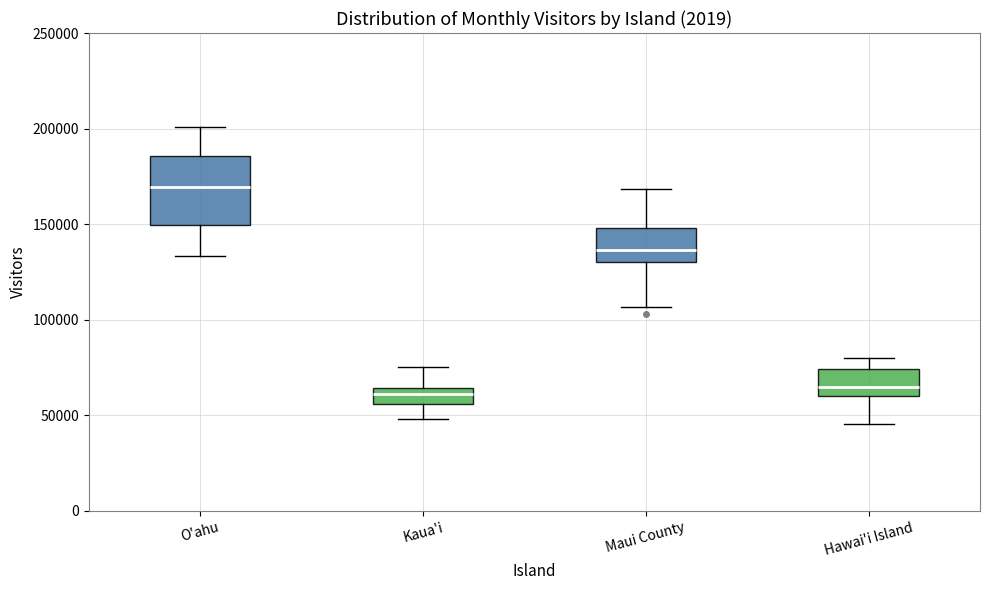

Where does the median line of the box for Maui County sit on the y-axis? The values are not printed on the chart, so give them approximately, as read against the axis.

135000